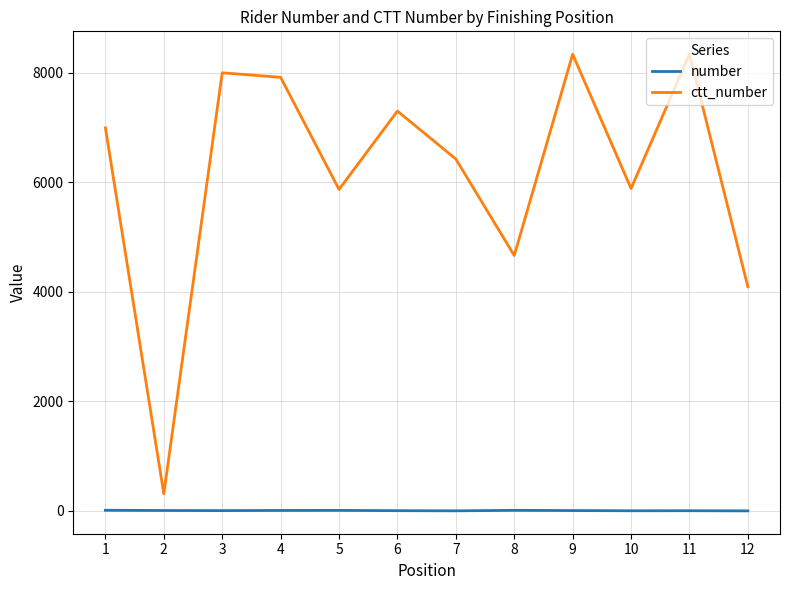

True or false: number and ctt_number intersect in this chart.

False